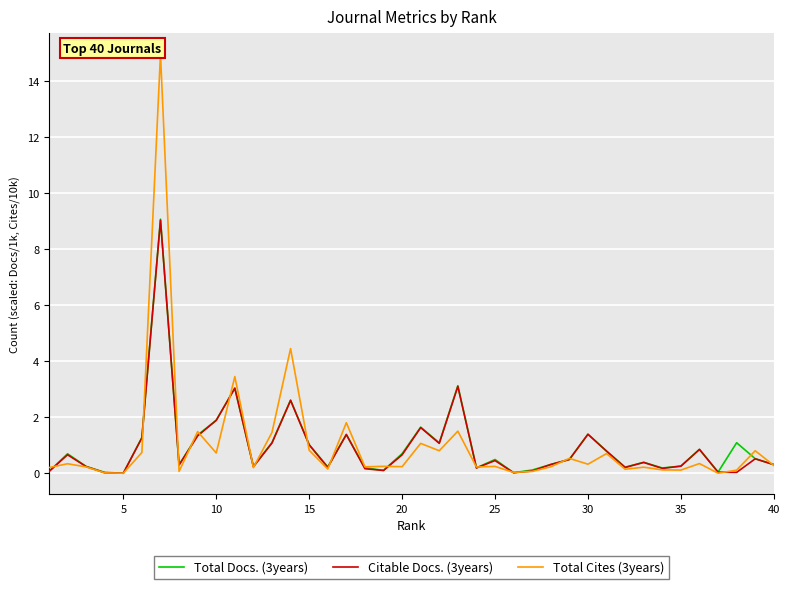

True or false: Citable Docs. (3years) has more than 1 points higher than both neighbors.

True